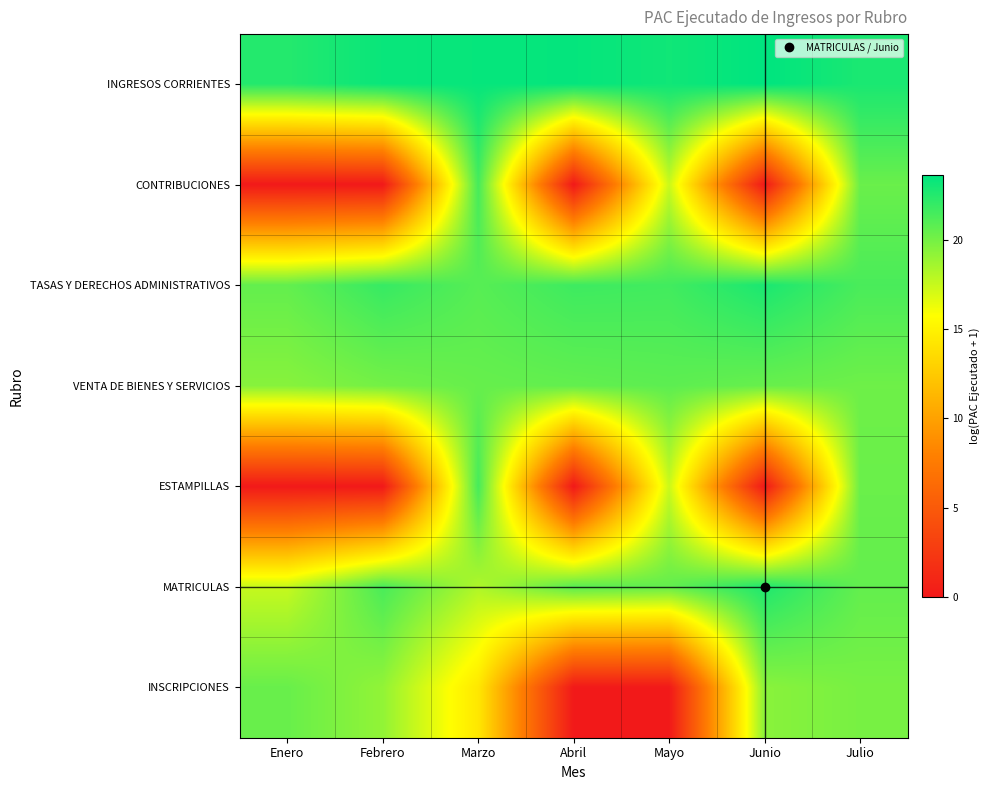

Reading left to right, transcribe all the data shown in this chart.

INGRESOS CORRIENTES: Enero=22.5	Febrero=23.3	Marzo=23.4	Abril=23.5	Mayo=23.1	Junio=23.6	Julio=22.8
CONTRIBUCIONES: Enero=0.0	Febrero=0.0	Marzo=21.5	Abril=0.0	Mayo=17.4	Junio=0.0	Julio=20.3
TASAS Y DERECHOS ADMINISTRATIVOS: Enero=20.5	Febrero=21.9	Marzo=20.9	Abril=21.7	Mayo=21.6	Junio=22.8	Julio=21.3
VENTA DE BIENES Y SERVICIOS: Enero=19.4	Febrero=20.0	Marzo=20.5	Abril=20.6	Mayo=20.7	Junio=20.4	Julio=20.2
ESTAMPILLAS: Enero=0.0	Febrero=0.0	Marzo=21.5	Abril=0.0	Mayo=17.4	Junio=0.0	Julio=20.3
MATRICULAS: Enero=17.5	Febrero=21.3	Marzo=18.2	Abril=20.9	Mayo=20.5	Junio=22.6	Julio=20.5
INSCRIPCIONES: Enero=20.4	Febrero=19.1	Marzo=14.3	Abril=0.0	Mayo=0.0	Junio=19.4	Julio=19.9